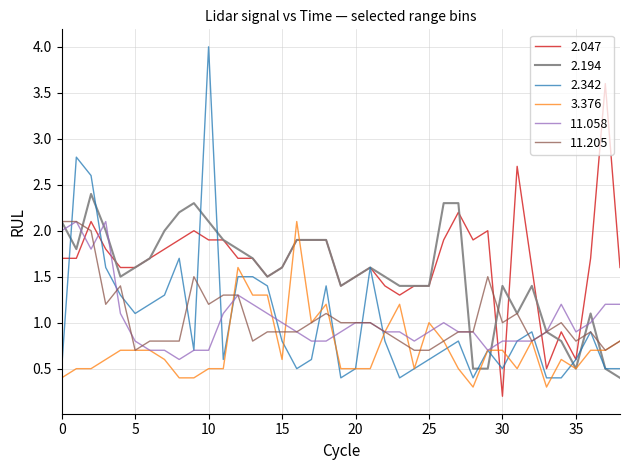

What is the minimum value for 11.205?

0.7